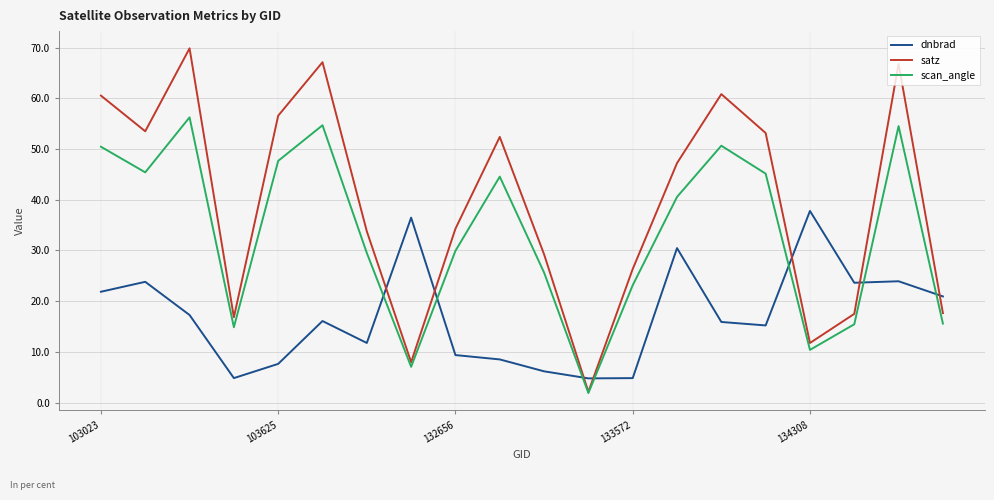

What is the maximum value shown in the chart?

69.9